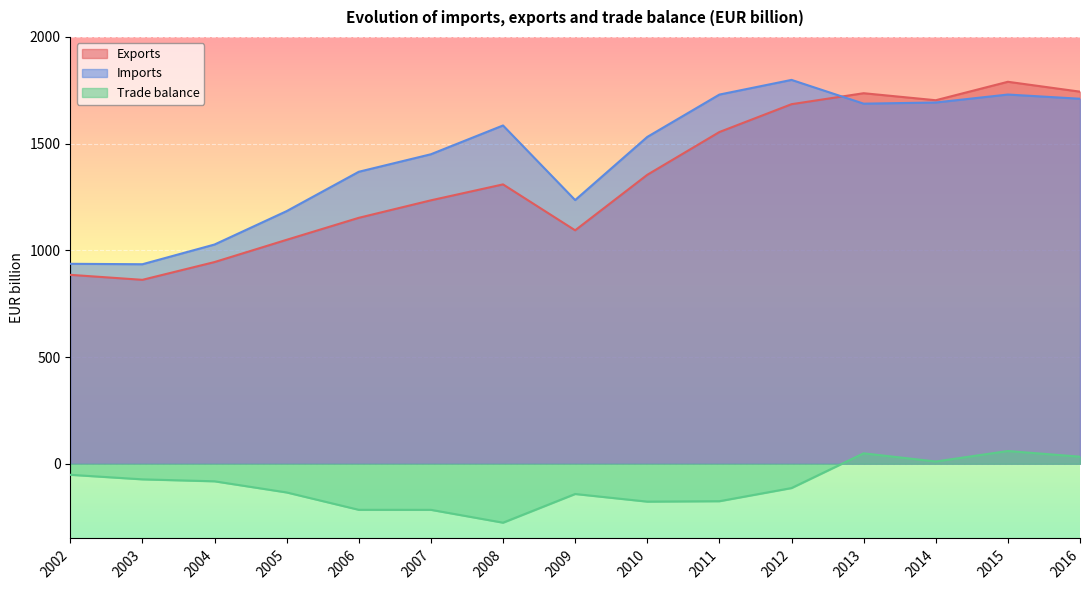

Is the value of Trade balance at 2003 greater than the value of Imports at 2011?

No